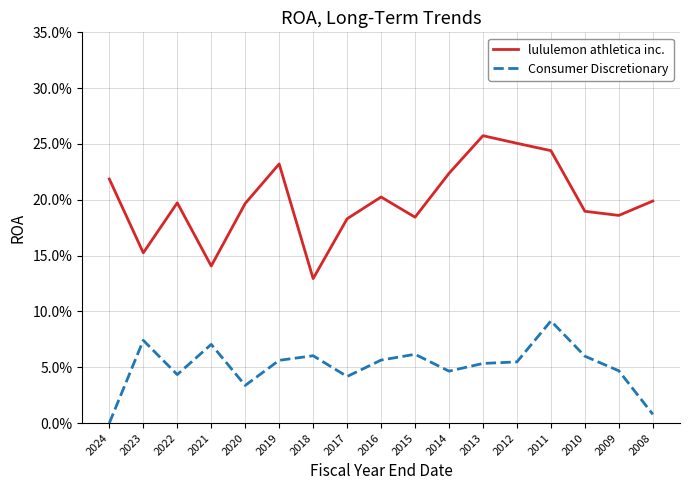

Which category has the highest value across all series?

2013